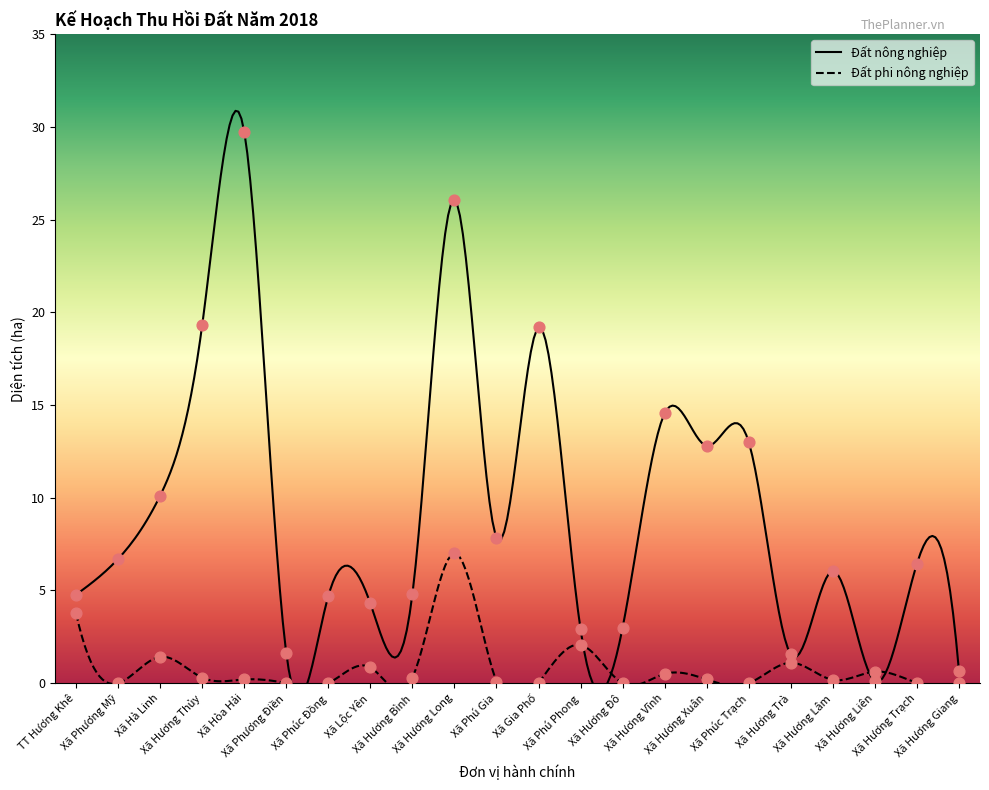

At which category is the sum across all series the highest?

Xã Hương Long